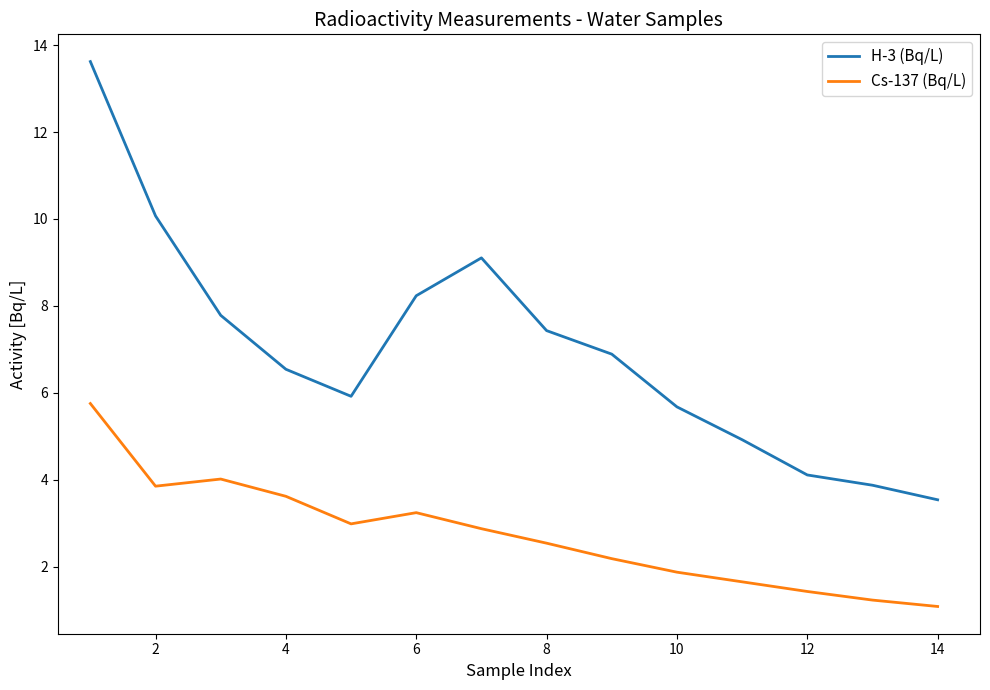

At how many categories does at least one series exceed 10?

2